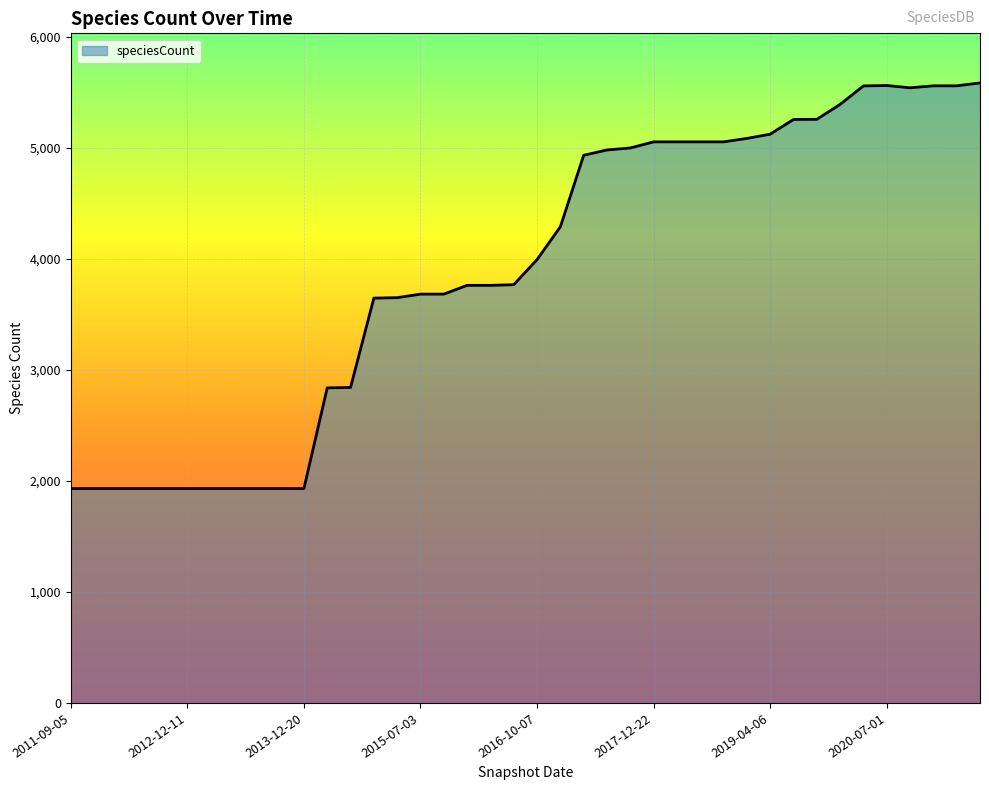

What is the smallest value displayed?

1932